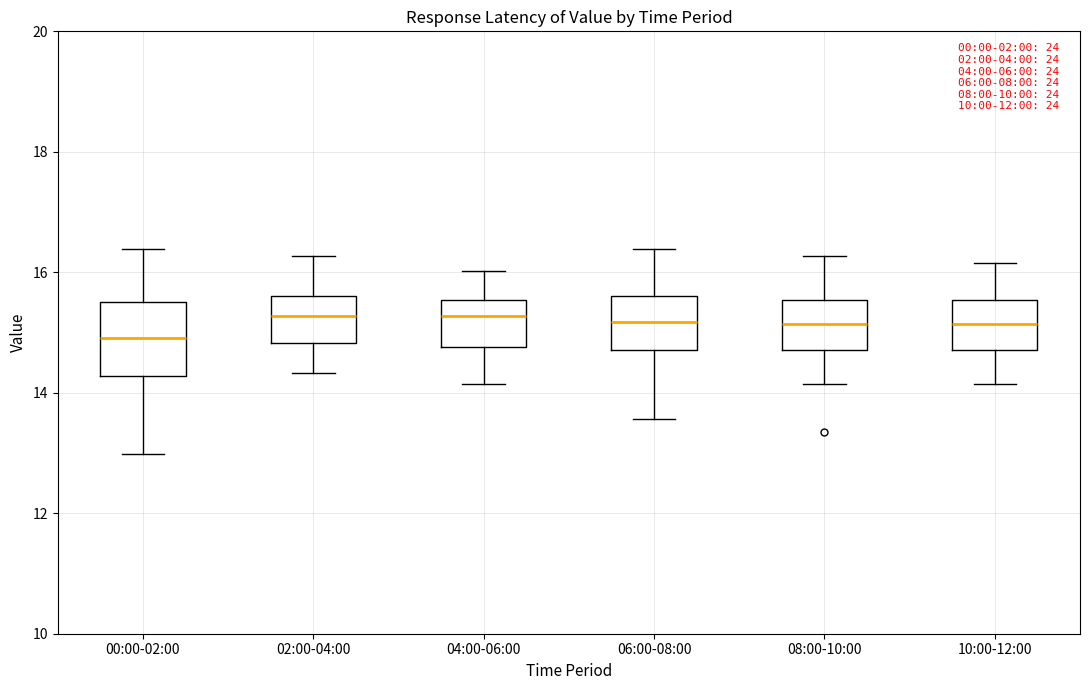

Reading left to right, transcribe this box plot: for each box, give where its median line is, the range the box spans, and where its two whiskers end, as read against the y-axis. The values are not printed on the chart, so give them approximately, as read against the axis.

00:00-02:00: median 15.0, box 14.2 to 15.6, whiskers 13.0 to 16.4
02:00-04:00: median 15.2, box 14.8 to 15.6, whiskers 14.4 to 16.2
04:00-06:00: median 15.2, box 14.8 to 15.6, whiskers 14.2 to 16.0
06:00-08:00: median 15.2, box 14.8 to 15.6, whiskers 13.6 to 16.4
08:00-10:00: median 15.2, box 14.8 to 15.6, whiskers 14.2 to 16.2
10:00-12:00: median 15.2, box 14.8 to 15.6, whiskers 14.2 to 16.2